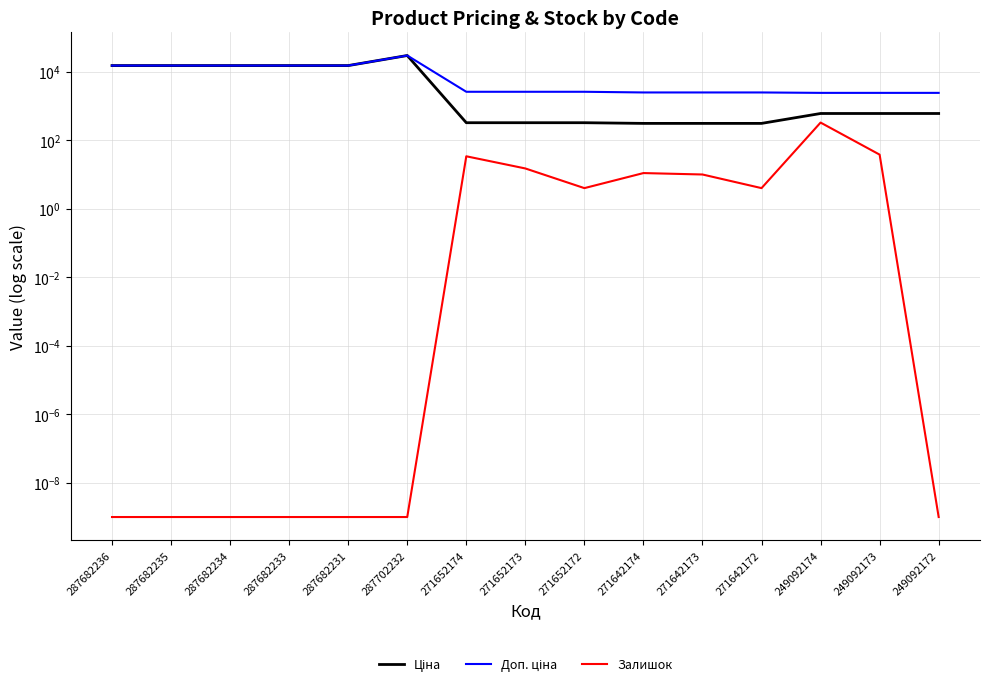

Where is Залишок nearest to the value 164?

249092173